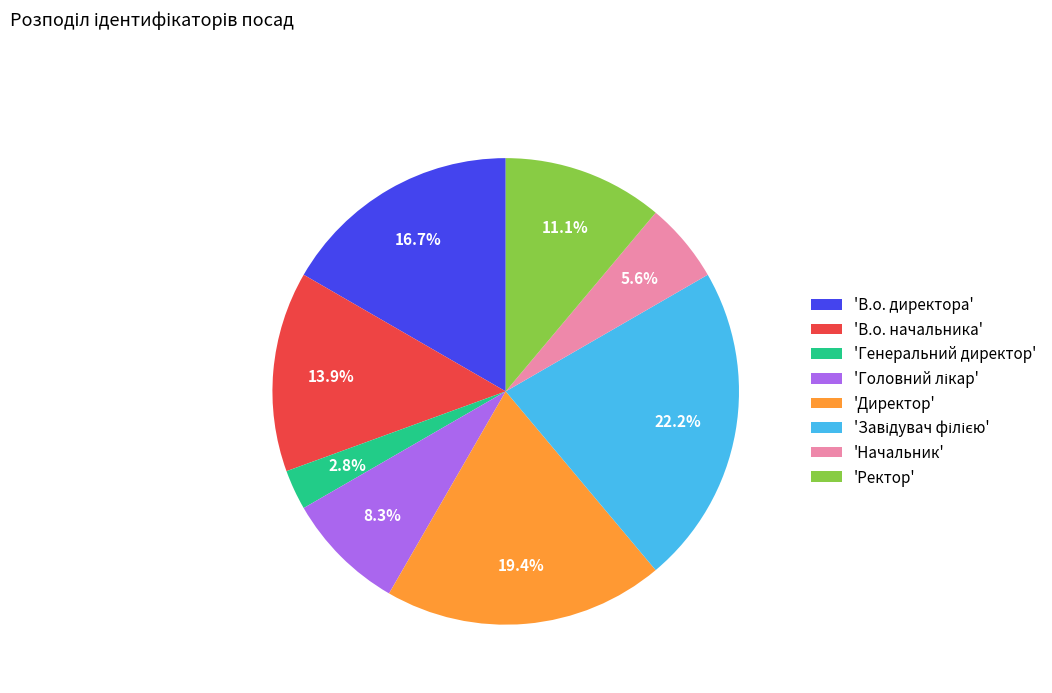

How much of the chart is everything except 'Начальник'?

94.4%